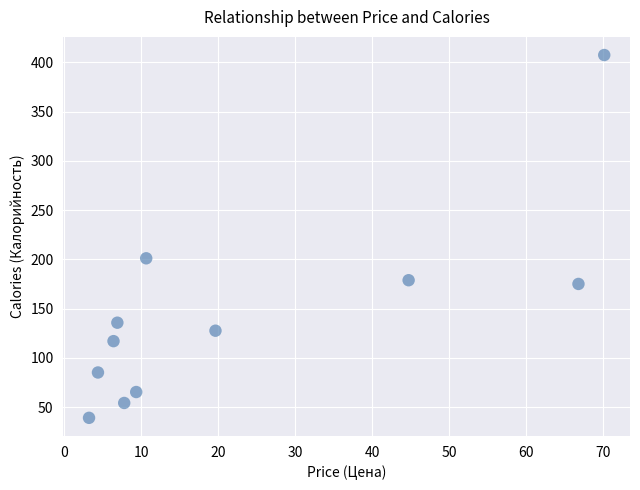

What is the range of X values (max minus min)?

67.0